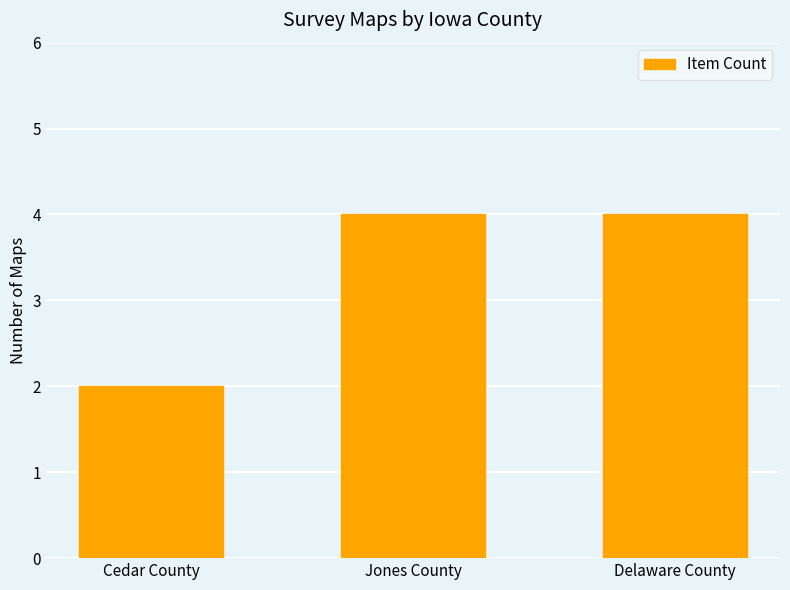

Count the values in the range 2 to 4.

3